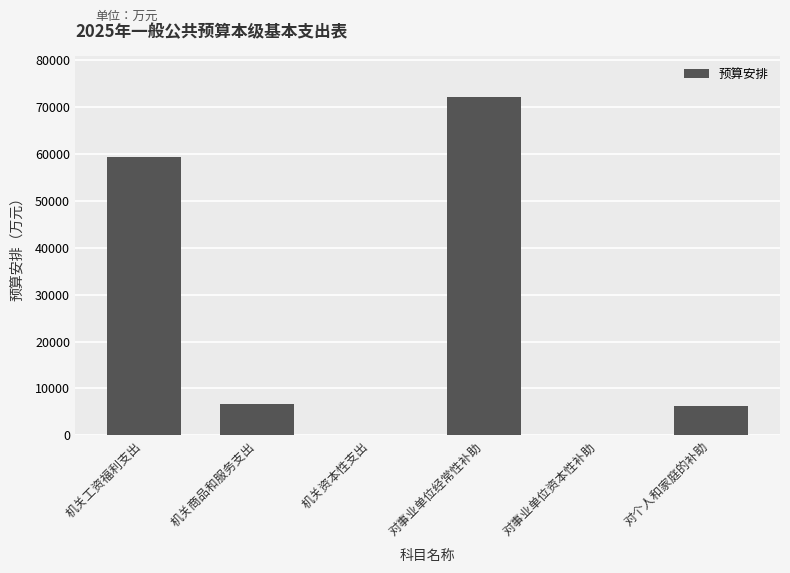

Count the number of categories in the chart.

6